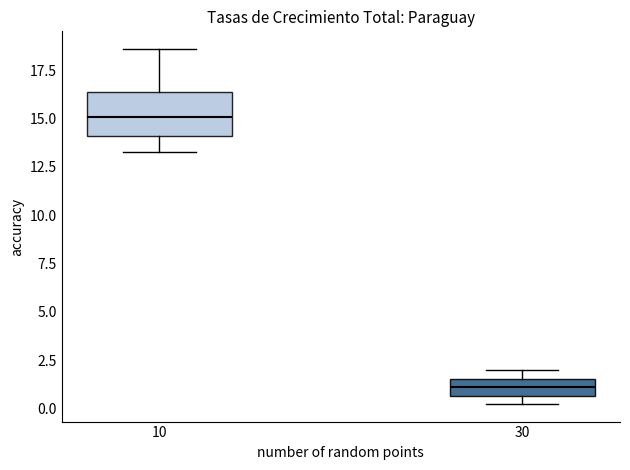

Reading left to right, read every box against the y-axis: the position of its median line, the range the box covers, and the ends of its whiskers. The values are not printed on the chart, so give them approximately, as read against the axis.

10: median 15.0, box 14.0 to 16.5, whiskers 13.5 to 18.5
30: median 1.0, box 0.5 to 1.5, whiskers 0.5 (below the box's lower edge) to 2.0